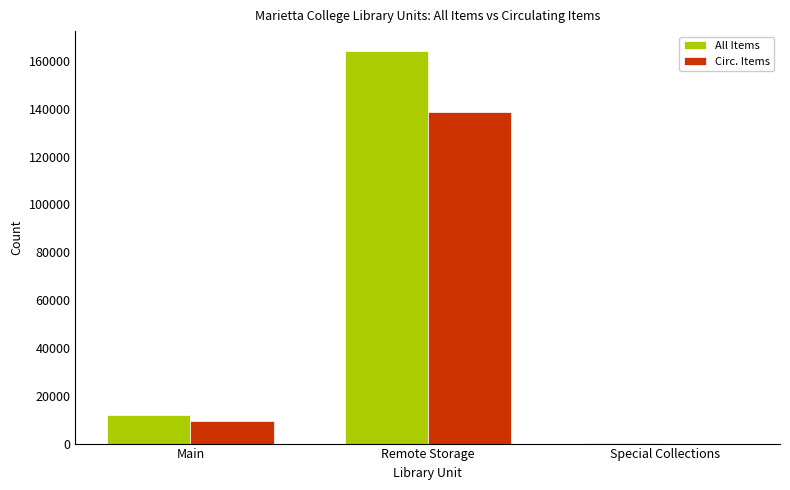

Is it true that Circ. Items equals 15257 at Main?

False